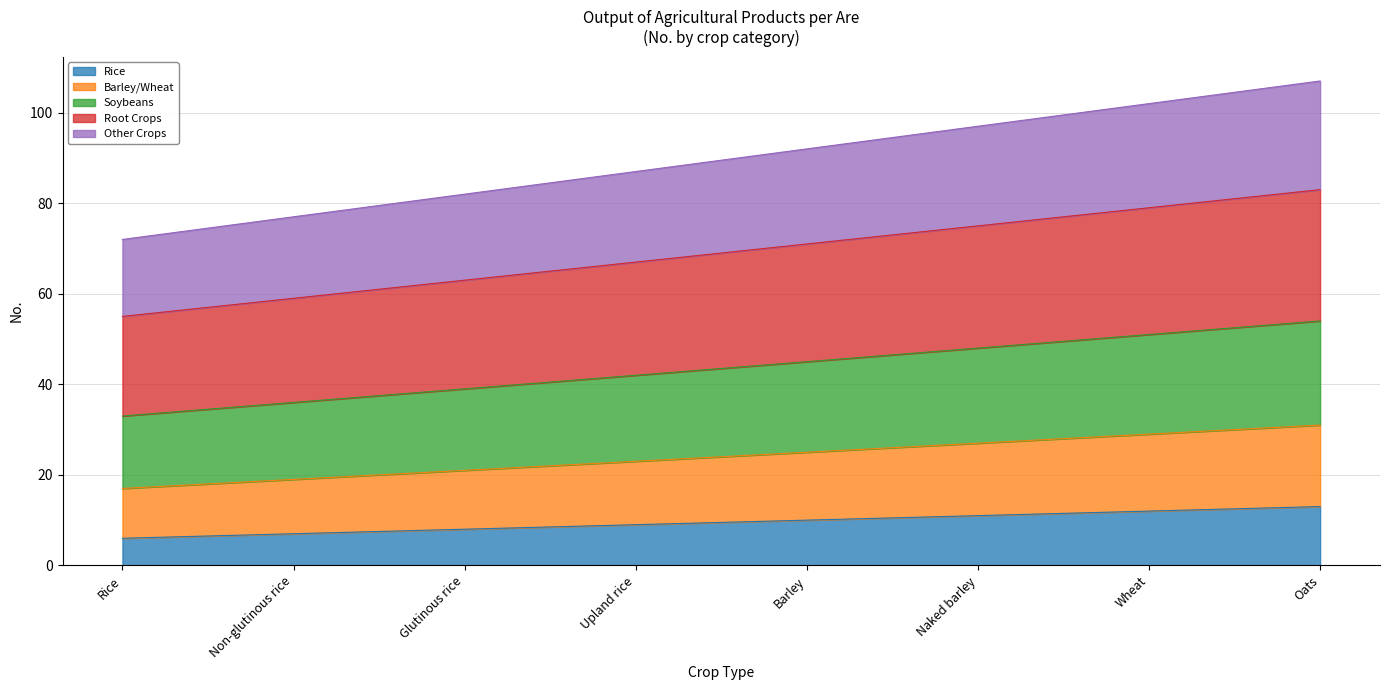

What is the label of the 6th point from the left?

Naked barley